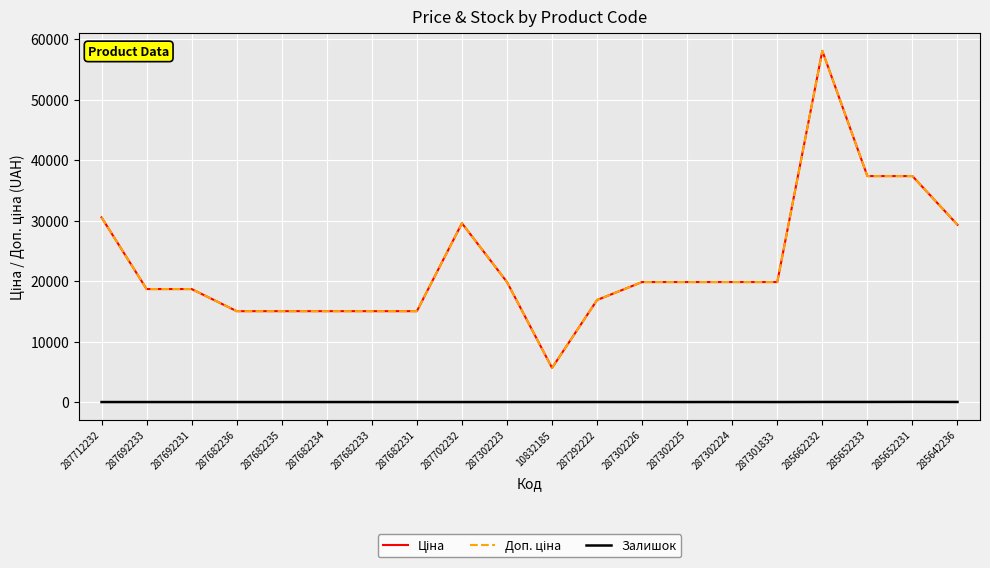

True or false: Залишок has more than 1 points higher than both neighbors.

True